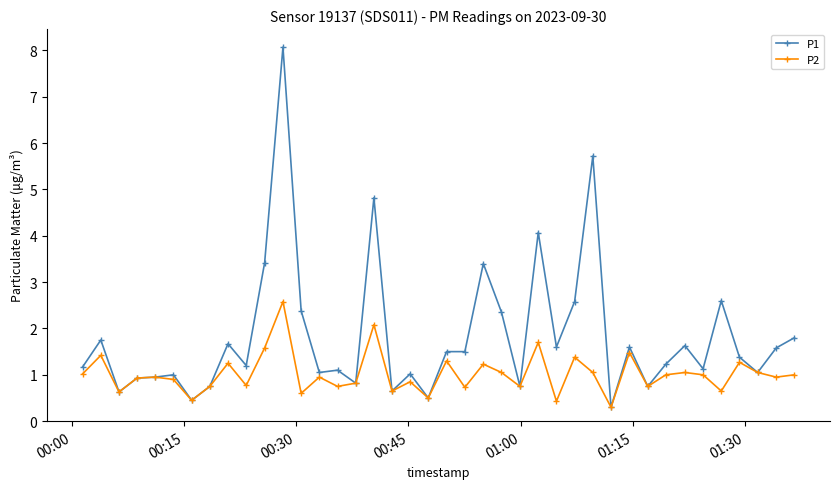

How many lines are shown in the chart?

2